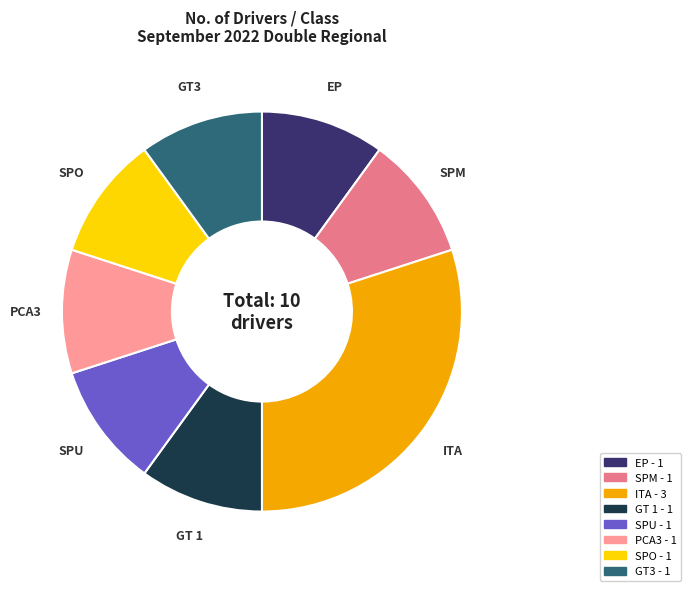

The SPU slice represents 10% of the pie. True or false?

True